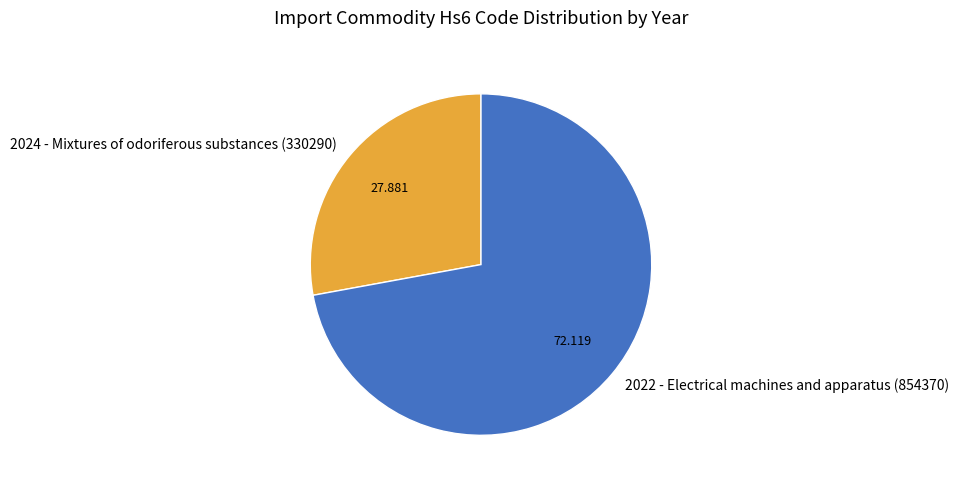

Does 2024 - Mixtures of odoriferous substances (330290) account for over 50% of the chart?

No